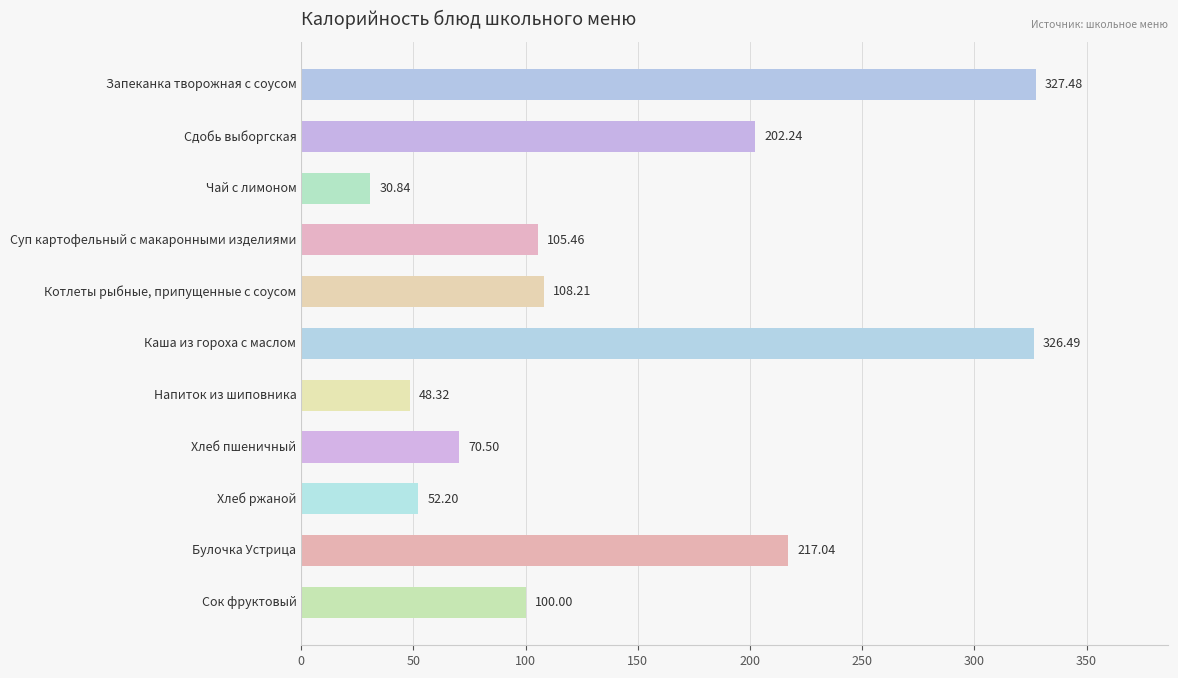

What is the difference between the second highest and second lowest values?

278.2